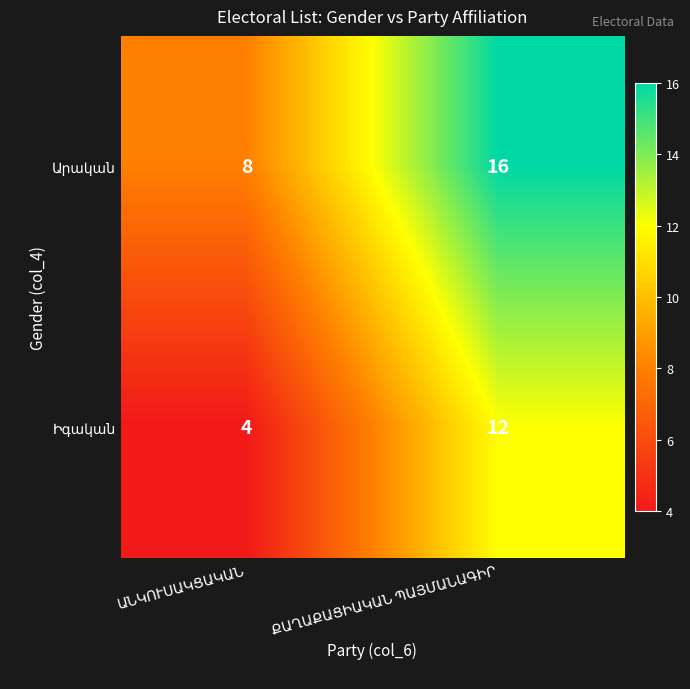

What is the maximum value shown in the chart?

16